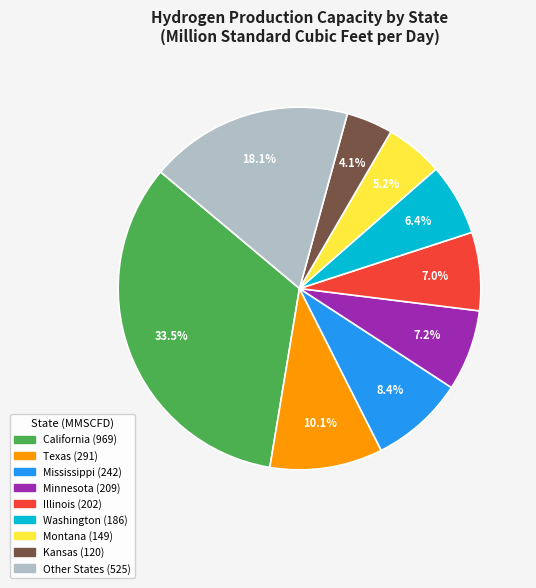

Is there any slice that represents more than half of the pie?

No